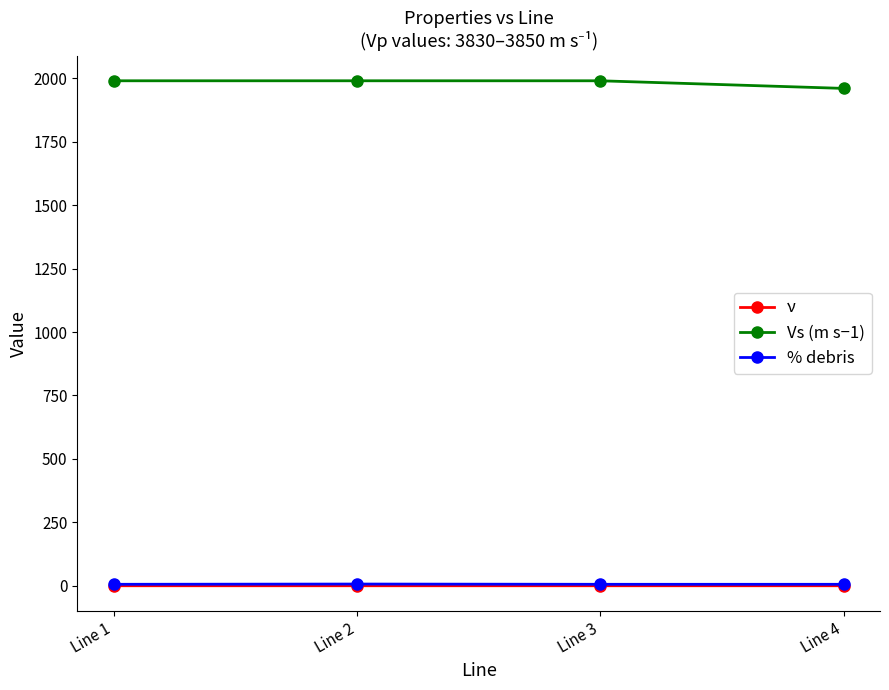

What is the value of the % debris point at the 3rd from the left?

6.0